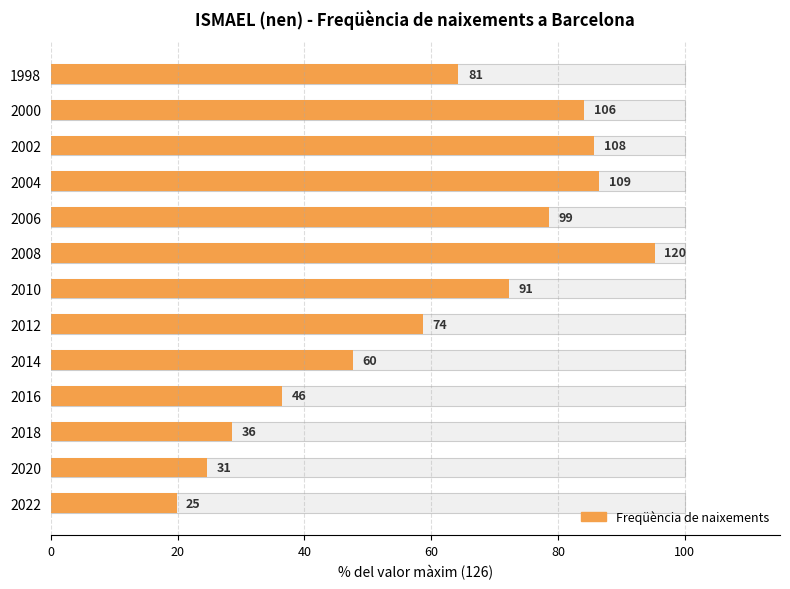

What is the difference between the maximum and minimum values?

75.4